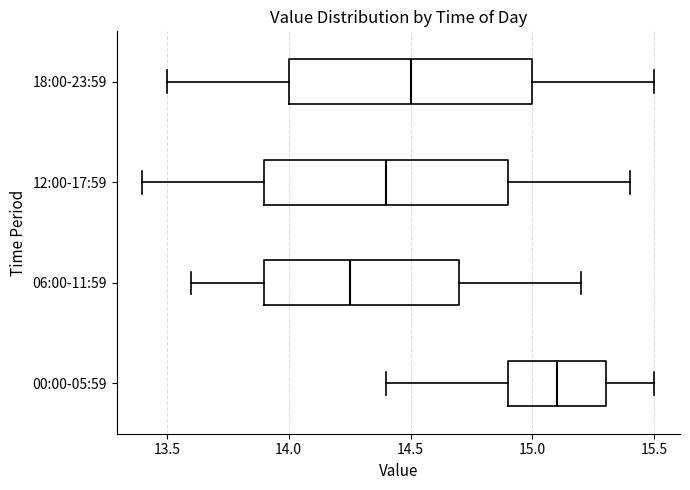

Where does the right whisker of the box for 18:00-23:59 end on the x-axis? The values are not printed on the chart, so give them approximately, as read against the axis.

15.50